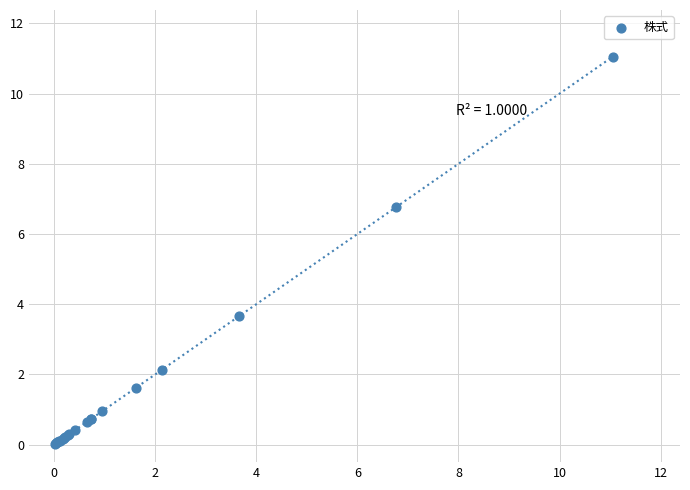

What Y value in the scatter plot is closest to 5?

3.7